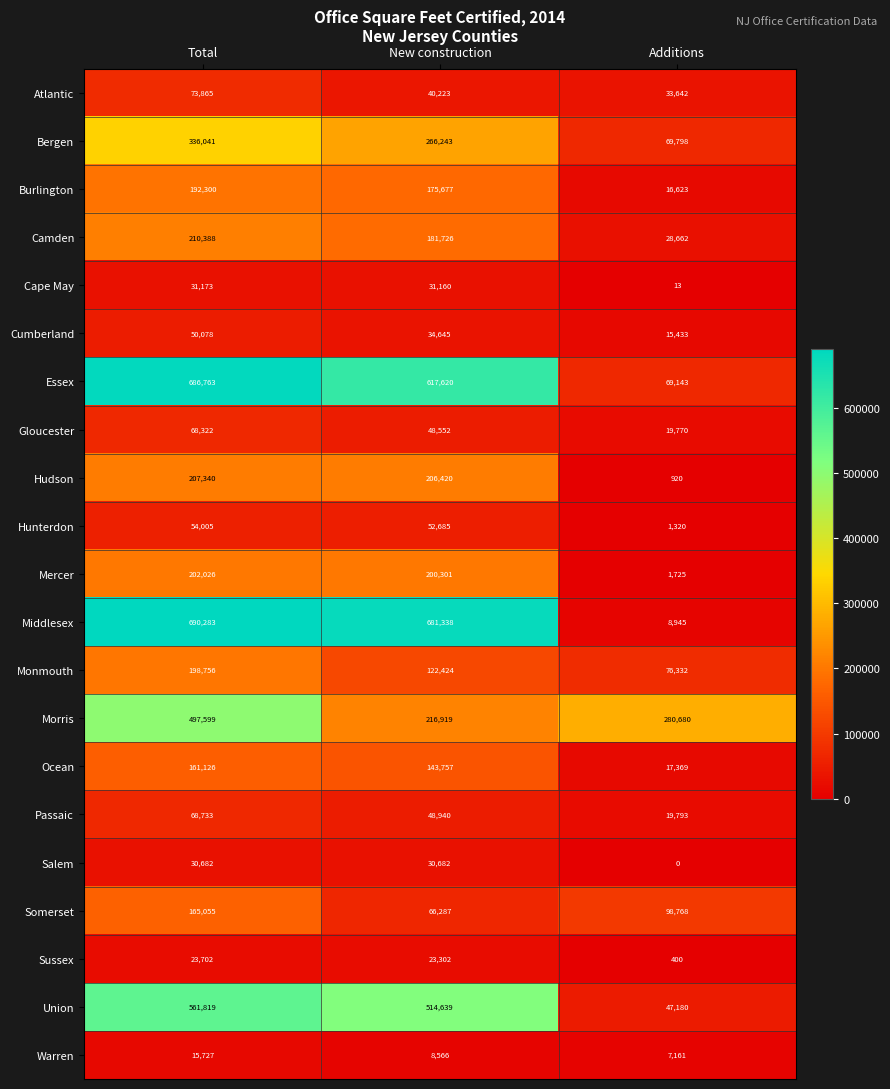

List the series in order of their peak value, highest first.

Middlesex, Essex, Union, Morris, Bergen, Camden, Hudson, Mercer, Monmouth, Burlington, Somerset, Ocean, Atlantic, Passaic, Gloucester, Hunterdon, Cumberland, Cape May, Salem, Sussex, Warren